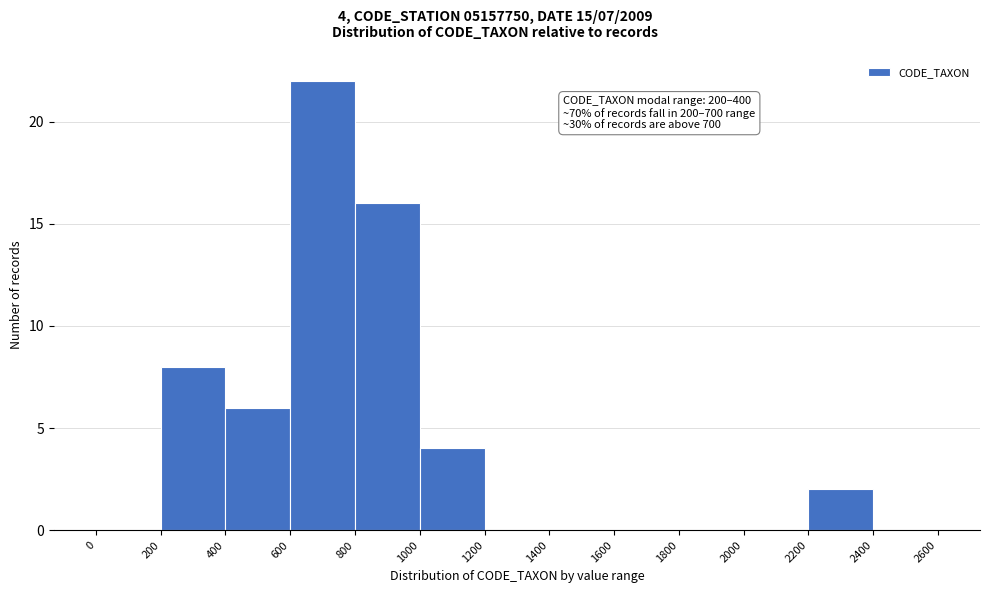

Over which range of the x-axis is the bar tallest?

600 to 800